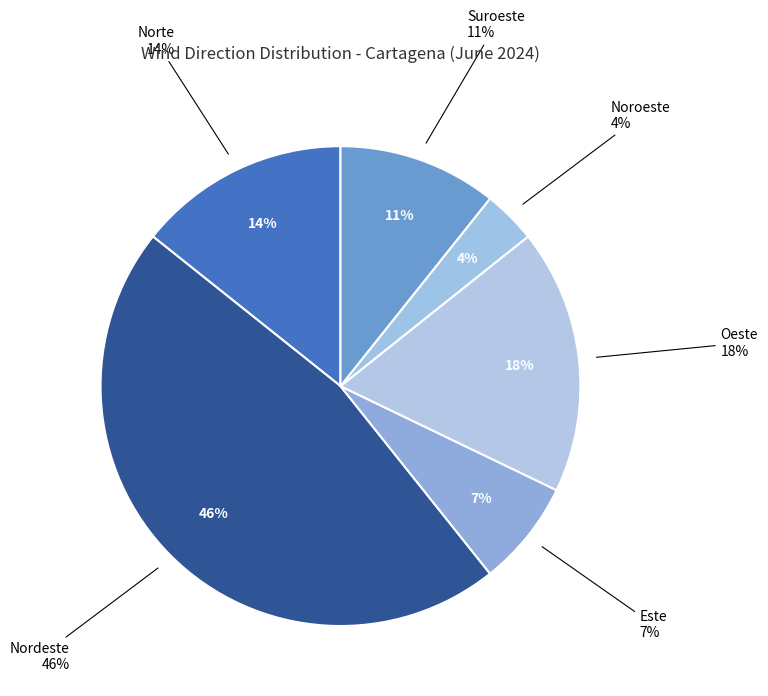

Which slice is the largest?

Nordeste